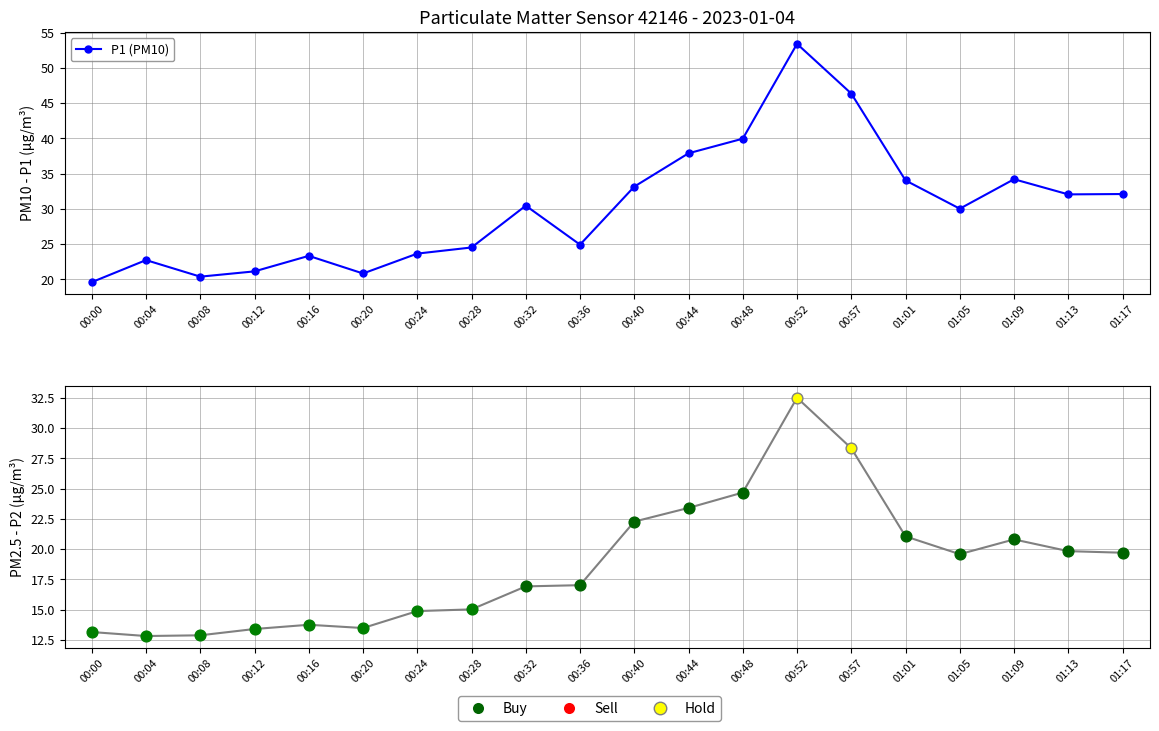

Which series reaches the minimum Y coordinate?

P2 (PM2.5)